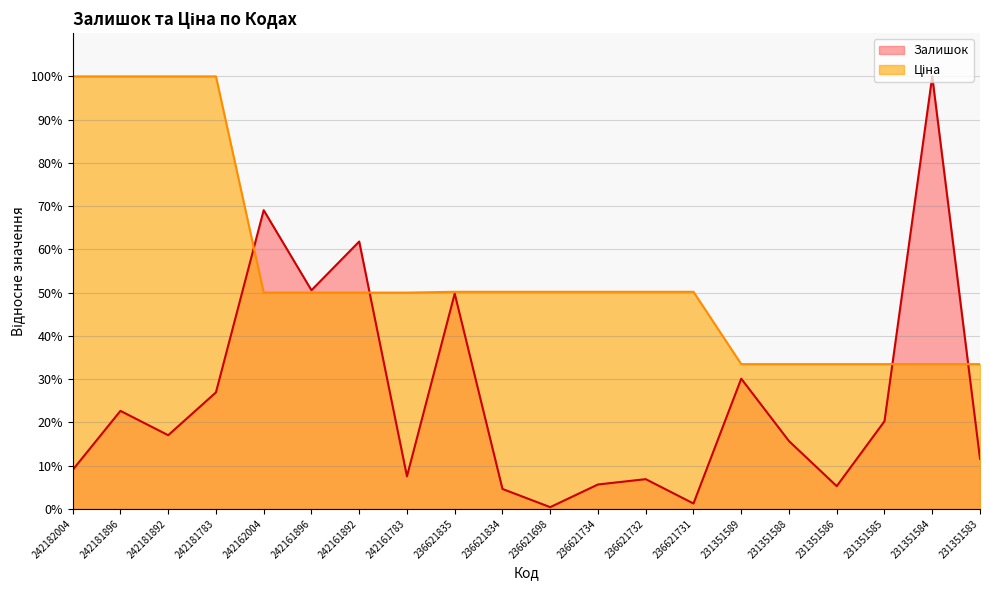

What is the total value across all series at 231351583?

45.0